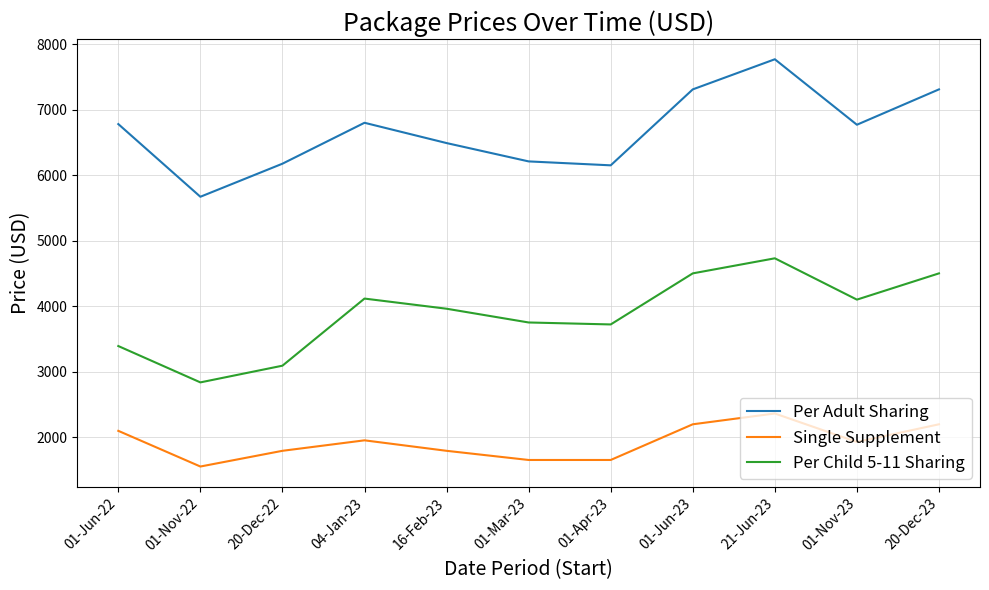

The Per Child 5-11 Sharing series shows 3390 at 01-Jun-22. True or false?

True